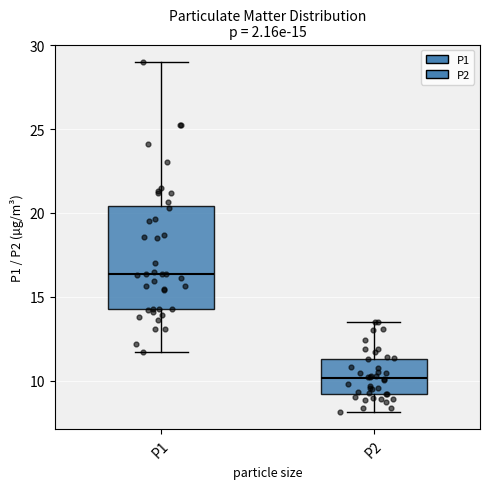

Which box has the lowest median line?

P2